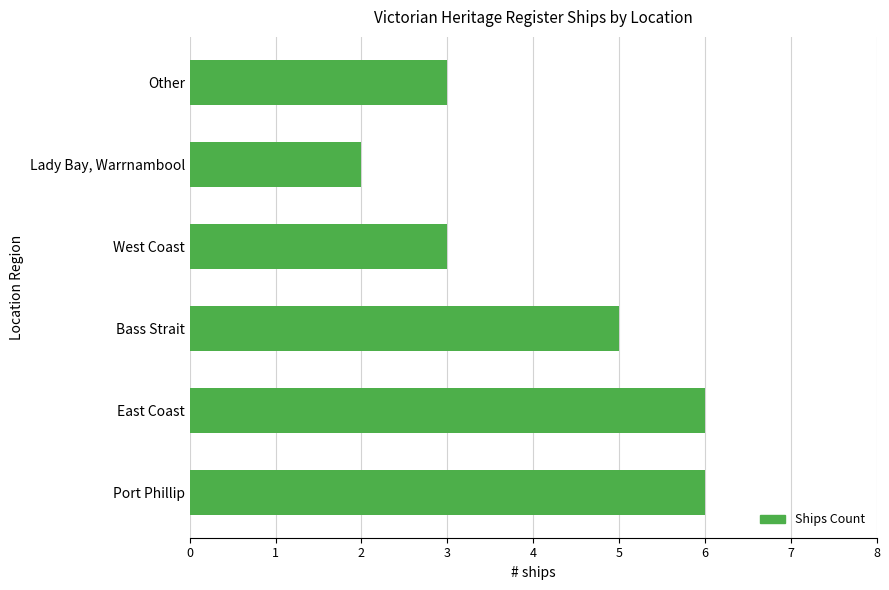

Read the value at Bass Strait.

5